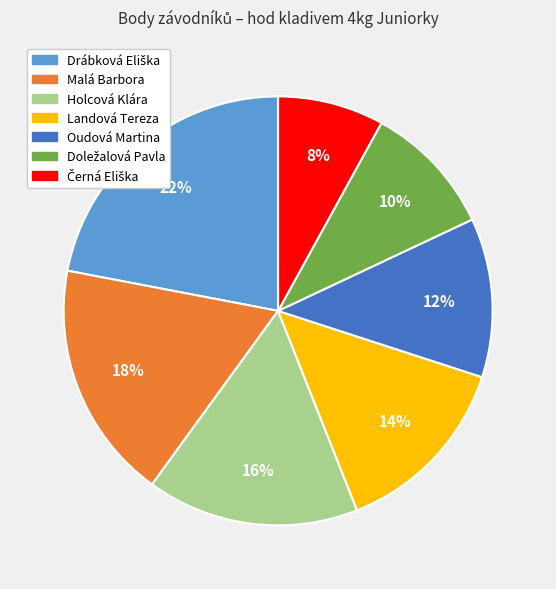

To the nearest percent, what portion does Holcová Klára represent?

16%